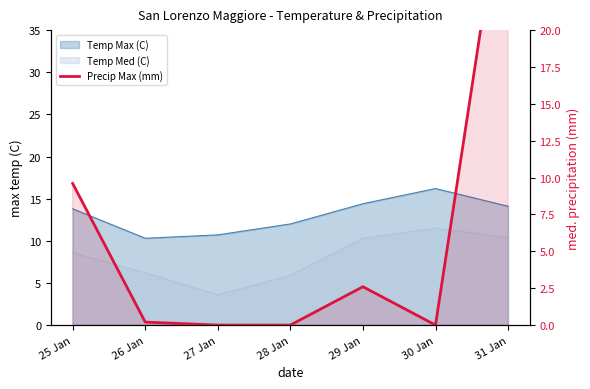

What is the difference between the maximum and second lowest values?

32.2